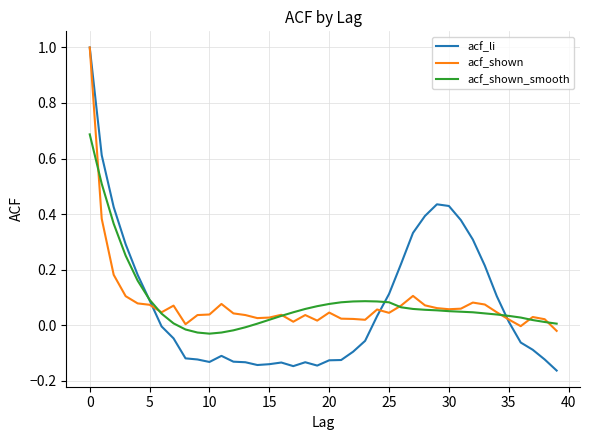

Which series has the widest spread of values?

acf_li